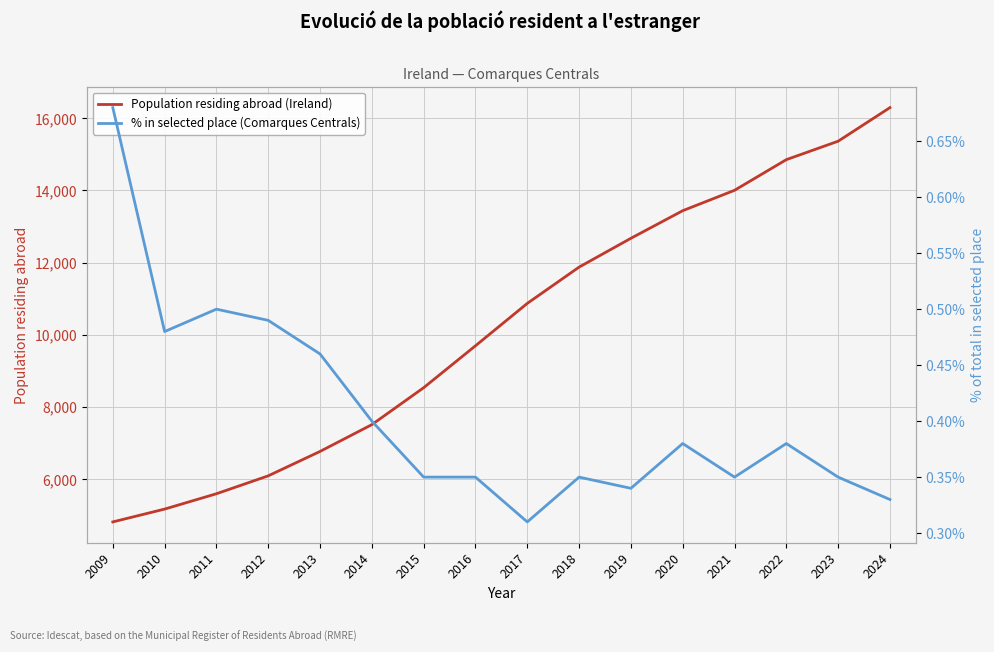

True or false: % in selected place (Comarques Centrals) and Population residing abroad (Ireland) intersect in this chart.

False